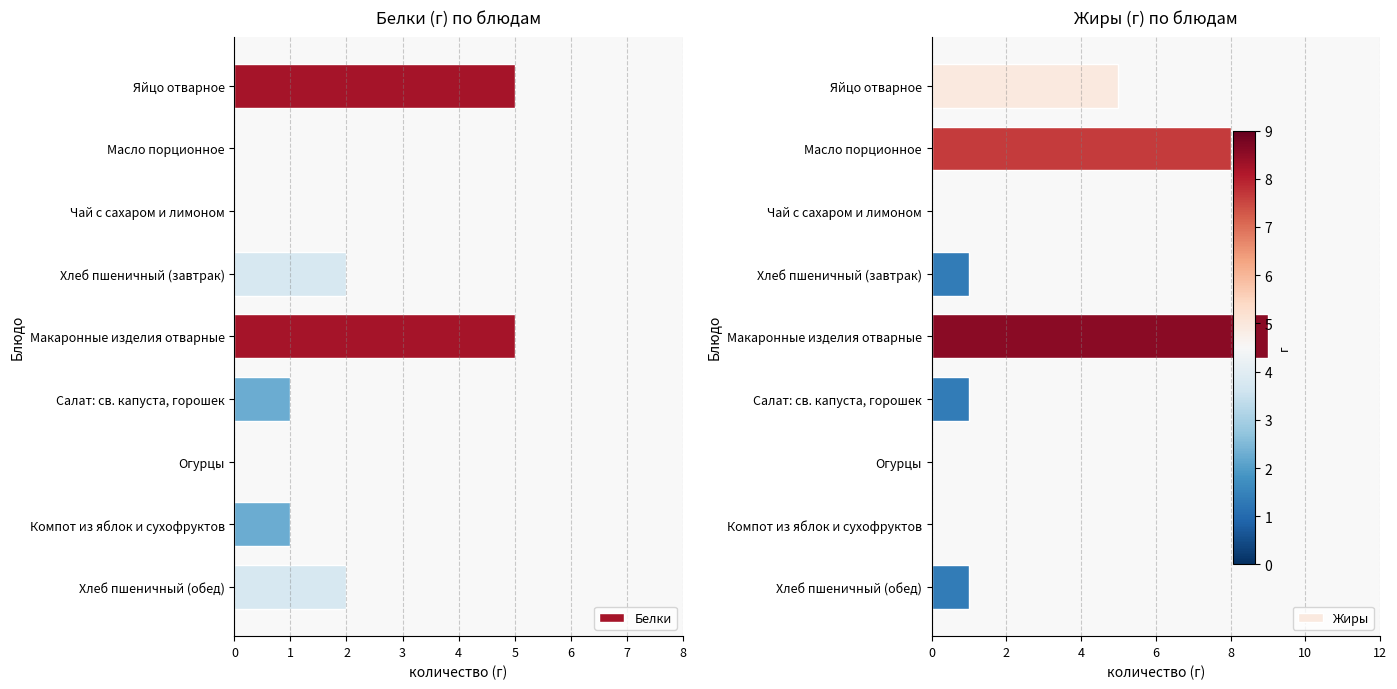

Reading right to left, list all the values displayed in this chart.

Белки: 2	1	0	1	5	2	0	0	5
Жиры: 1	0	0	1	9	1	0	8	5